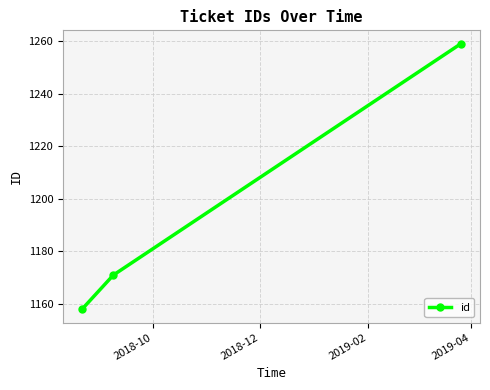

Does the chart have visible grid lines?

Yes